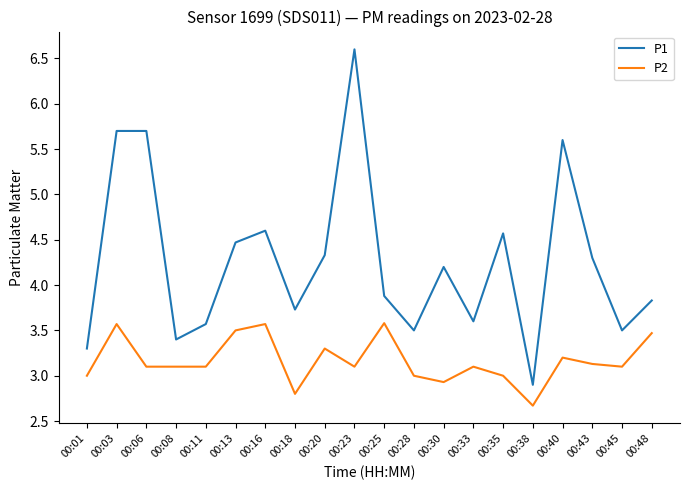

What is the difference between the maximum and minimum values in the P2 series?

0.9